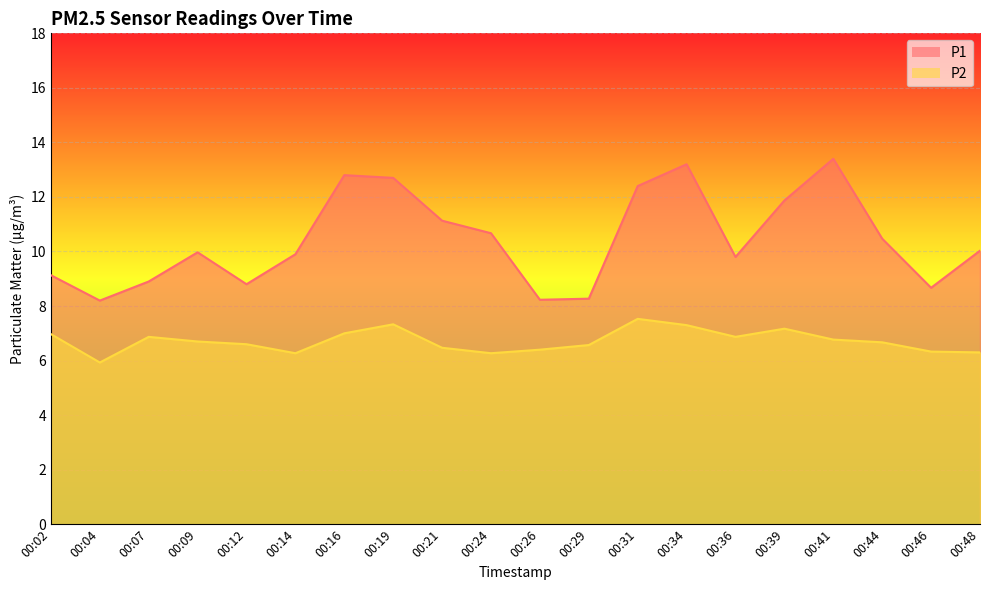

Which category has the highest value in the P2 series?

00:31